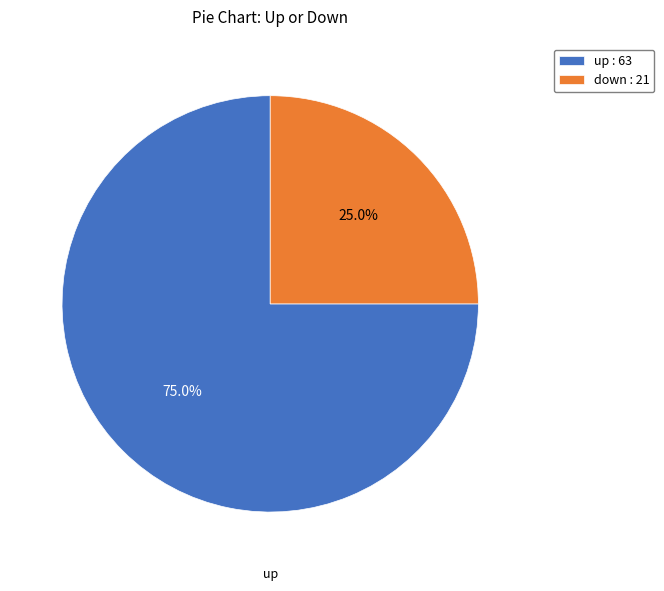

To the nearest percent, what is the difference between the largest and smallest slice percentages?

50%